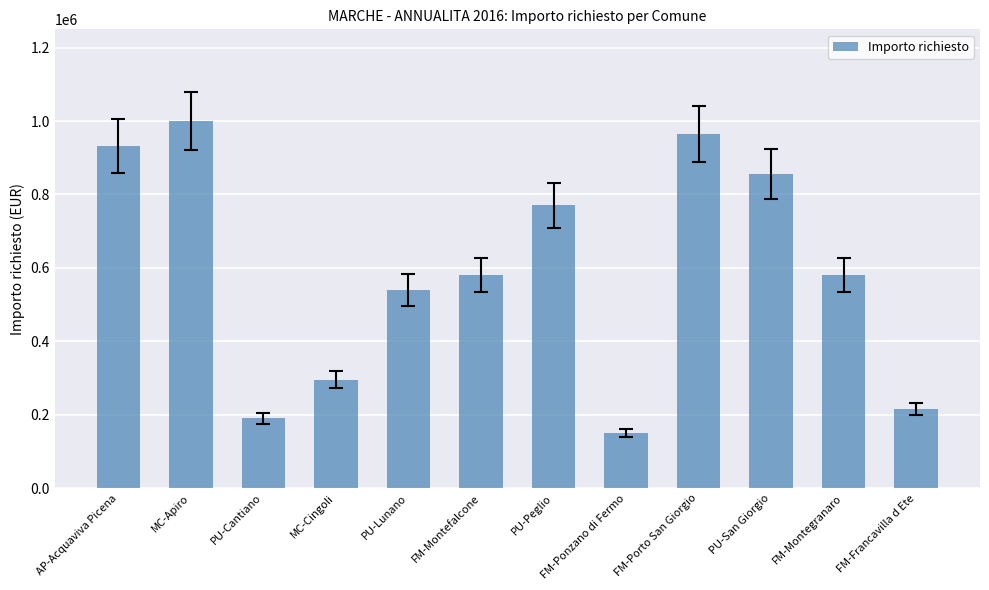

The chart shows a value of 215000.0 at FM-Francavilla d Ete. True or false?

True